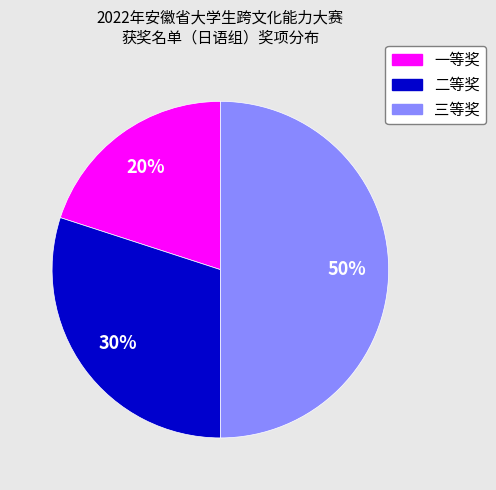

How many segments does this pie chart have?

3